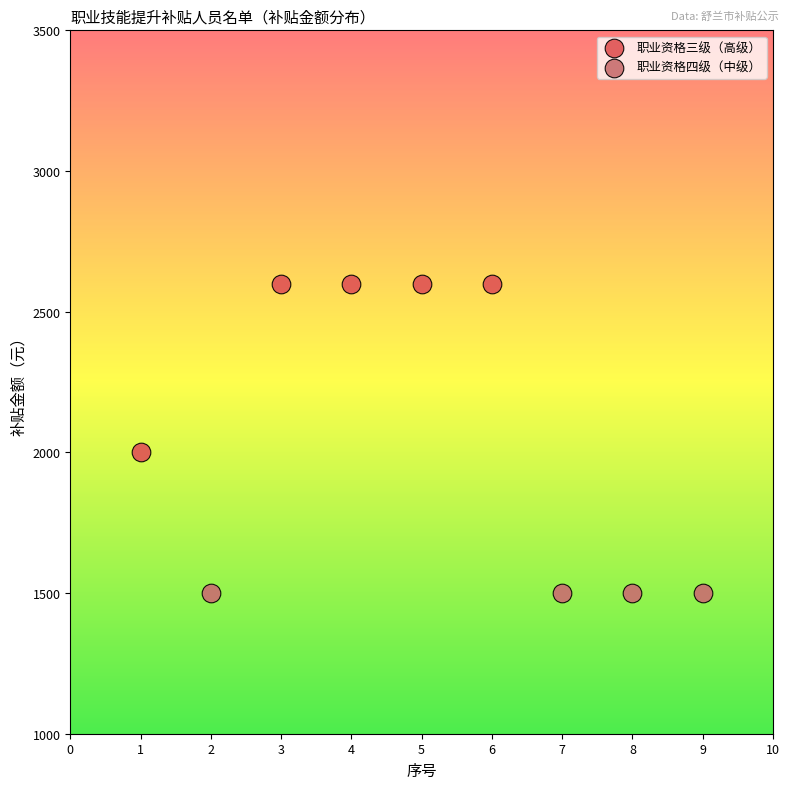

Which series reaches the minimum Y coordinate?

职业资格四级（中级）